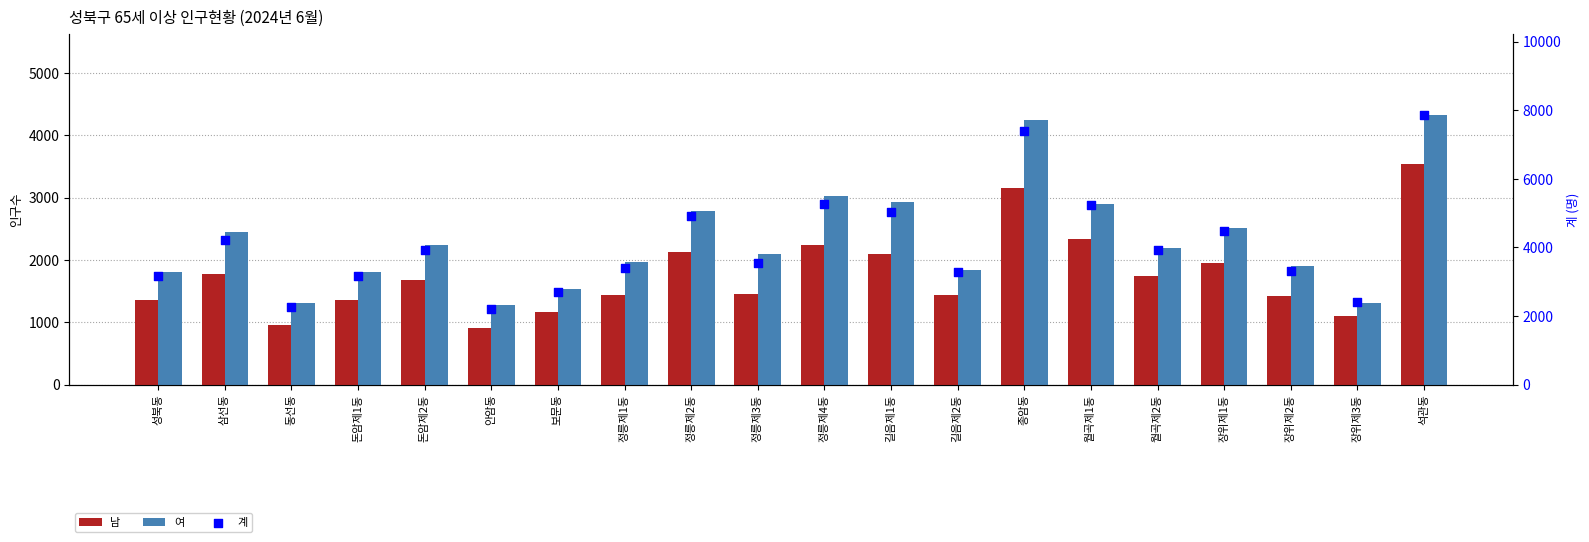

Is the value of 계 at 안암동 greater than the value of 남 at 정릉제3동?

Yes